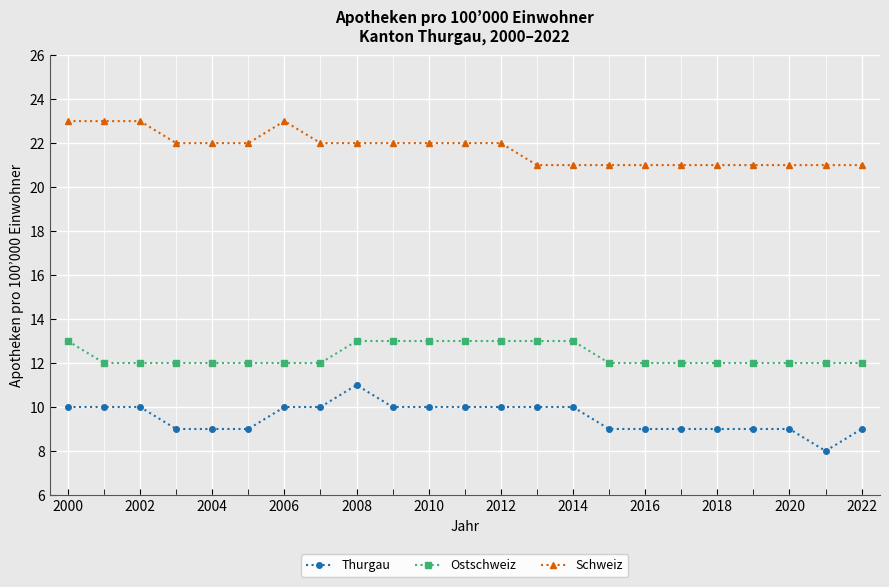

How many series are shown in this chart?

3